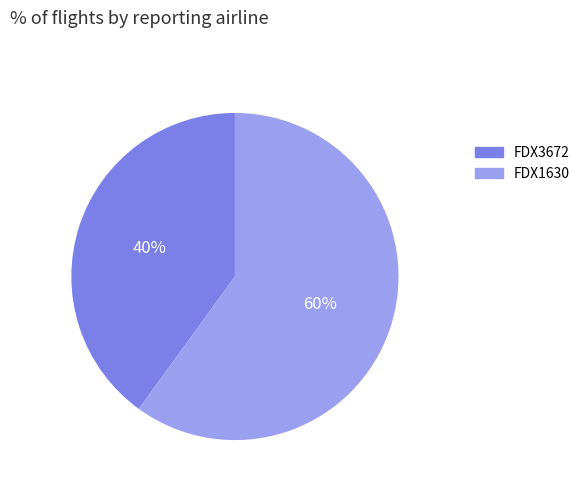

What is the smallest slice in the pie chart?

FDX3672